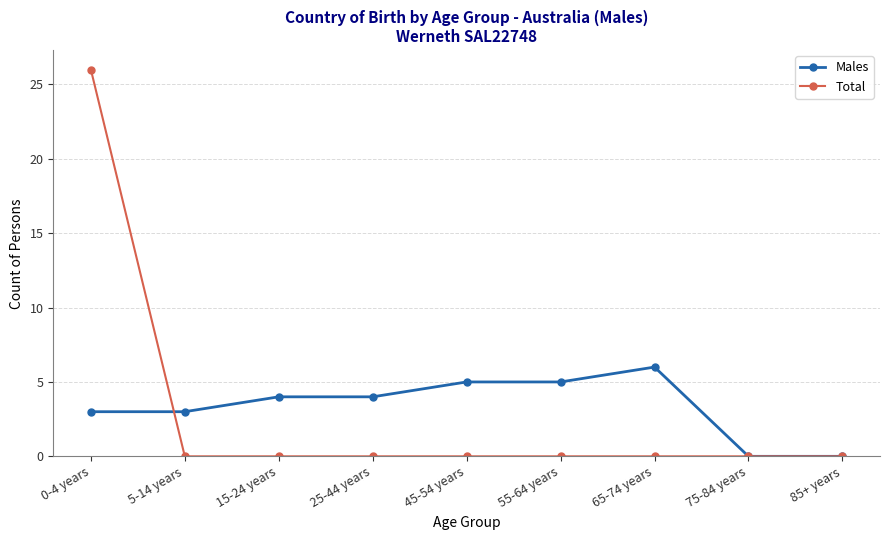

Rank the series by their maximum value, from highest to lowest.

Total, Males